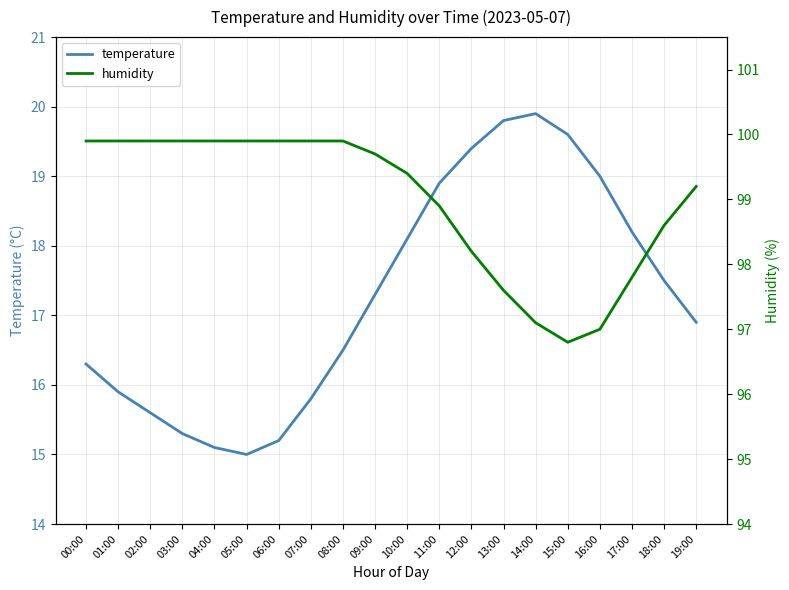

What is the value of the humidity point at the 1st from the left?

99.9